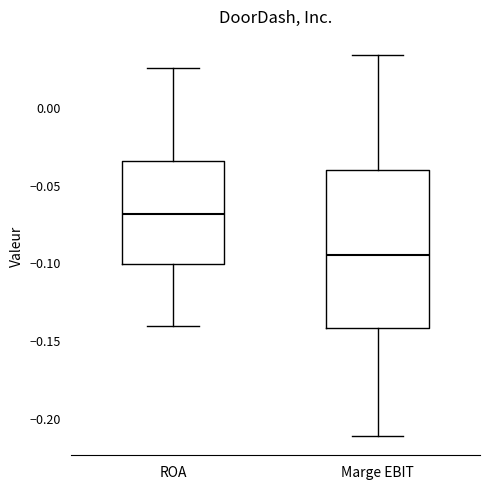

Where does the upper whisker of the box for Marge EBIT end on the y-axis? The values are not printed on the chart, so give them approximately, as read against the axis.

0.035